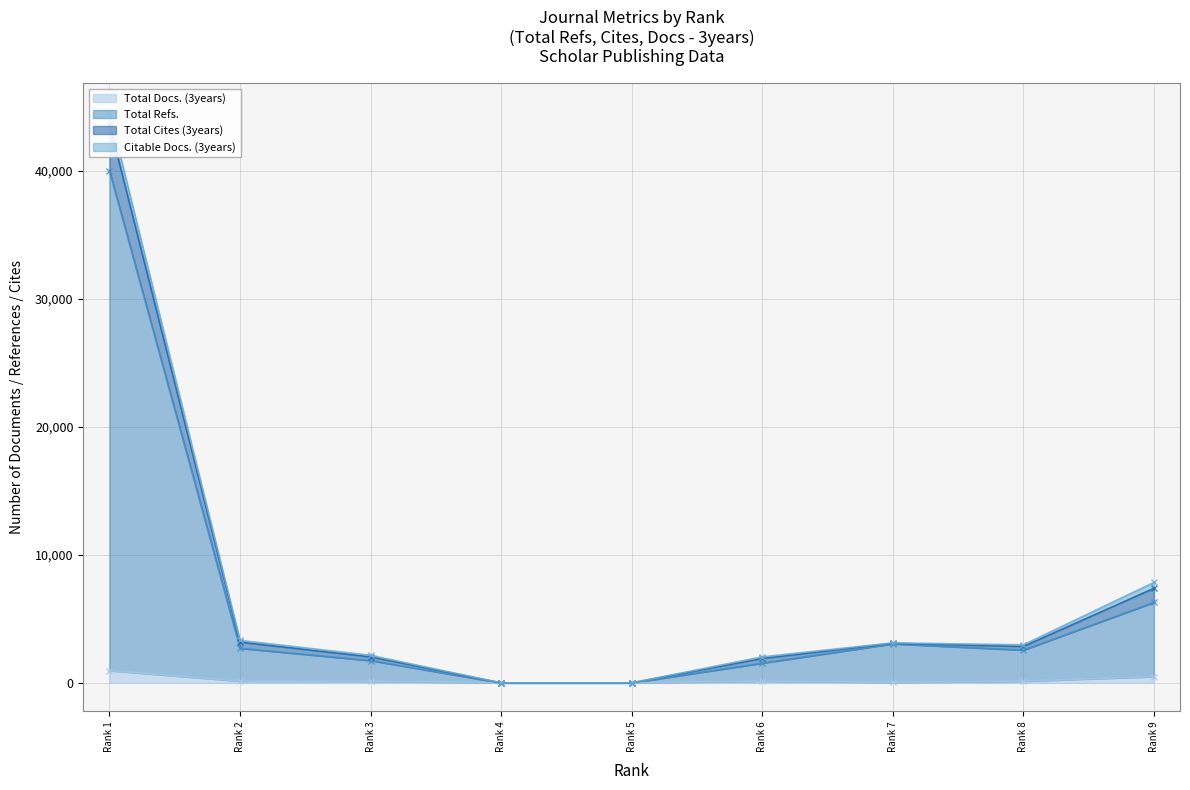

At which category is the sum across all series the highest?

Rank 1